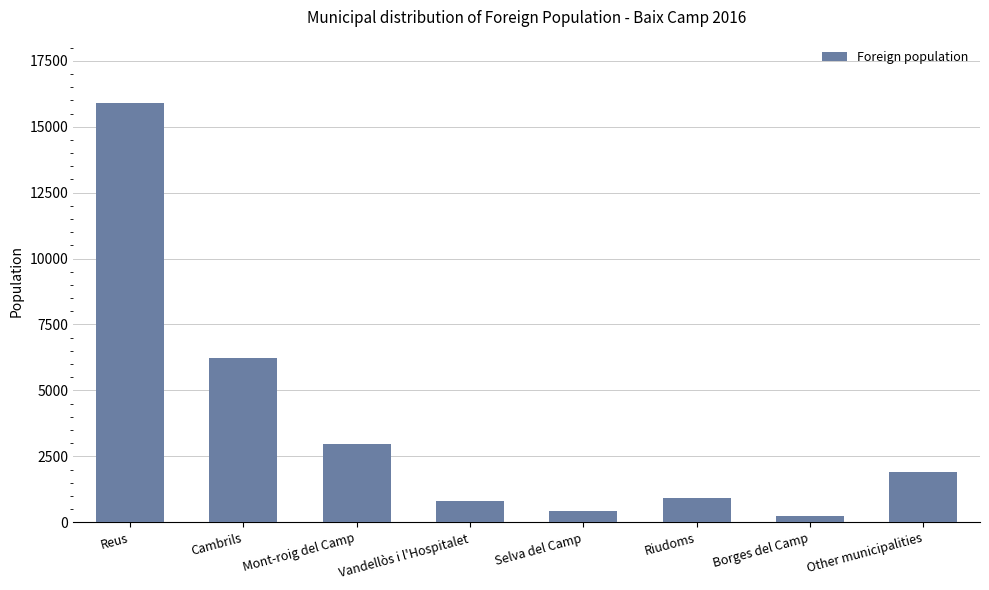

At which category does the chart reach its peak across all series?

Reus